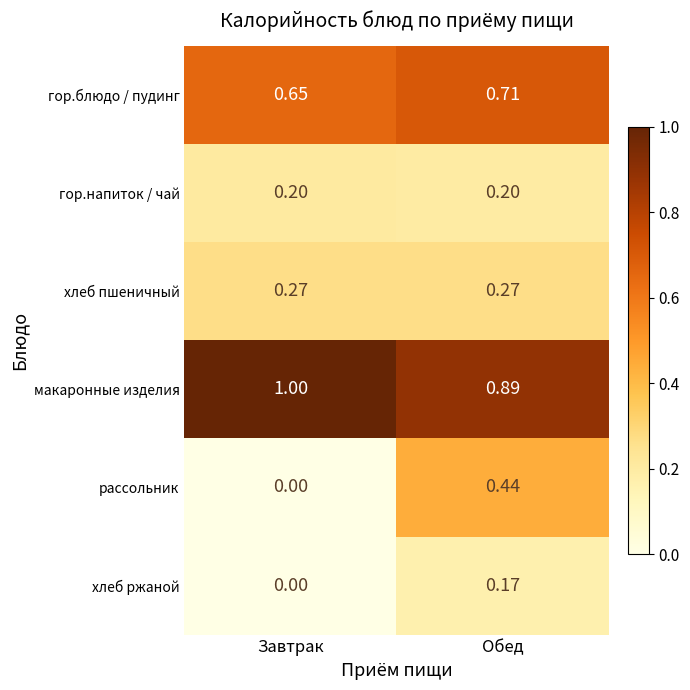

At which label does гор.блюдо / пудинг reach its peak?

Обед